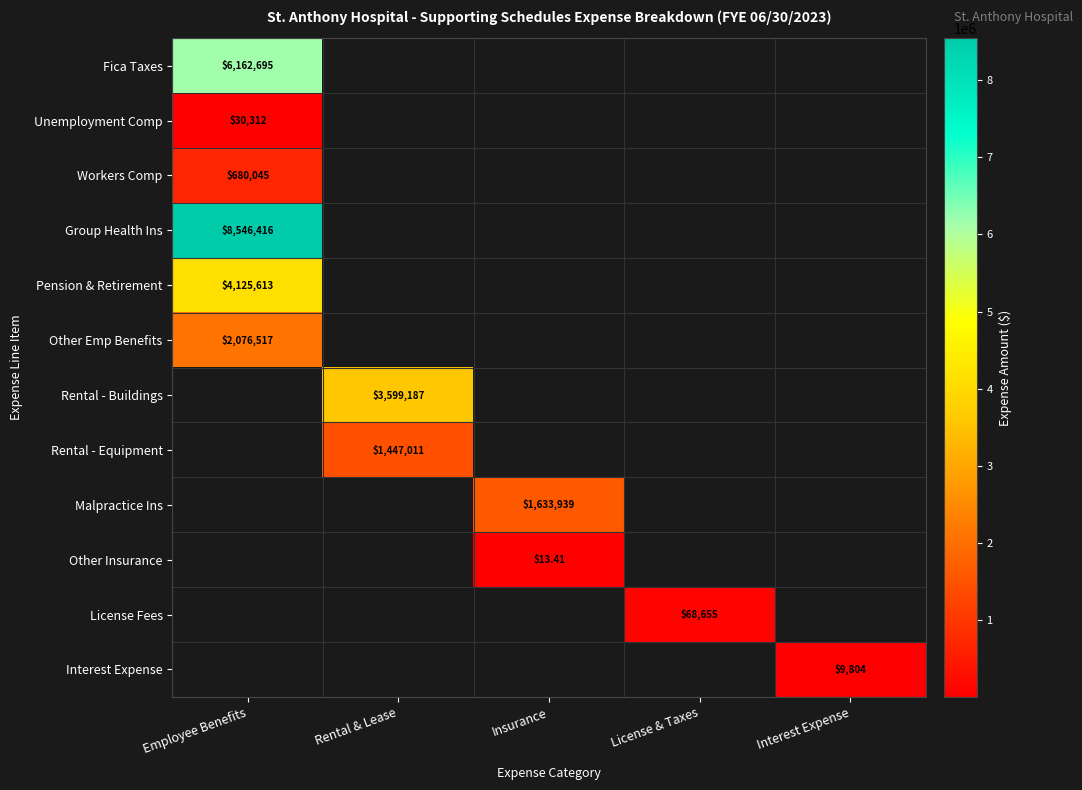

The value of Malpractice Ins at Interest Expense is 0.0. True or false?

True